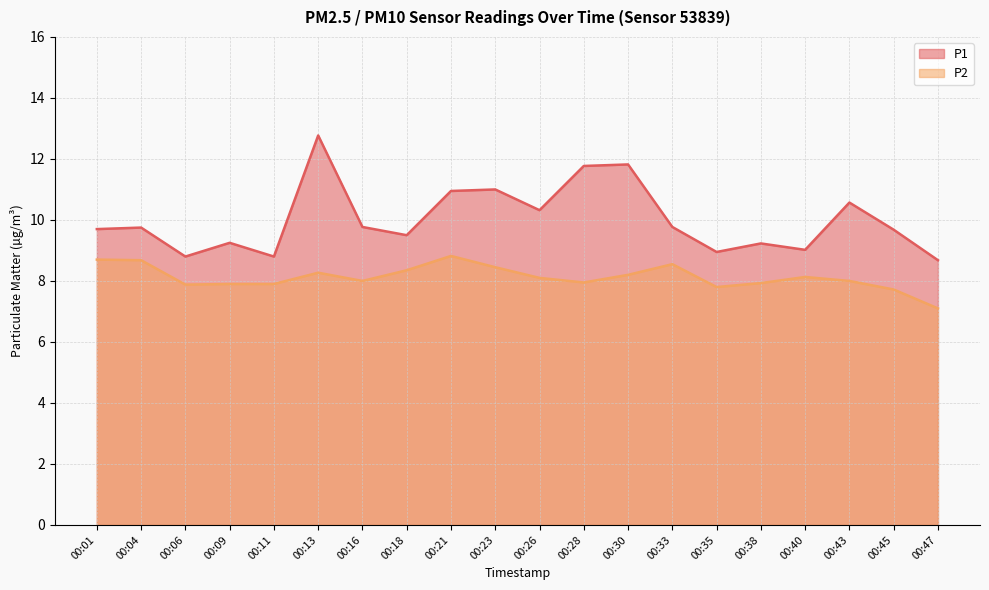

At which category does P1 reach its first local peak?

00:04